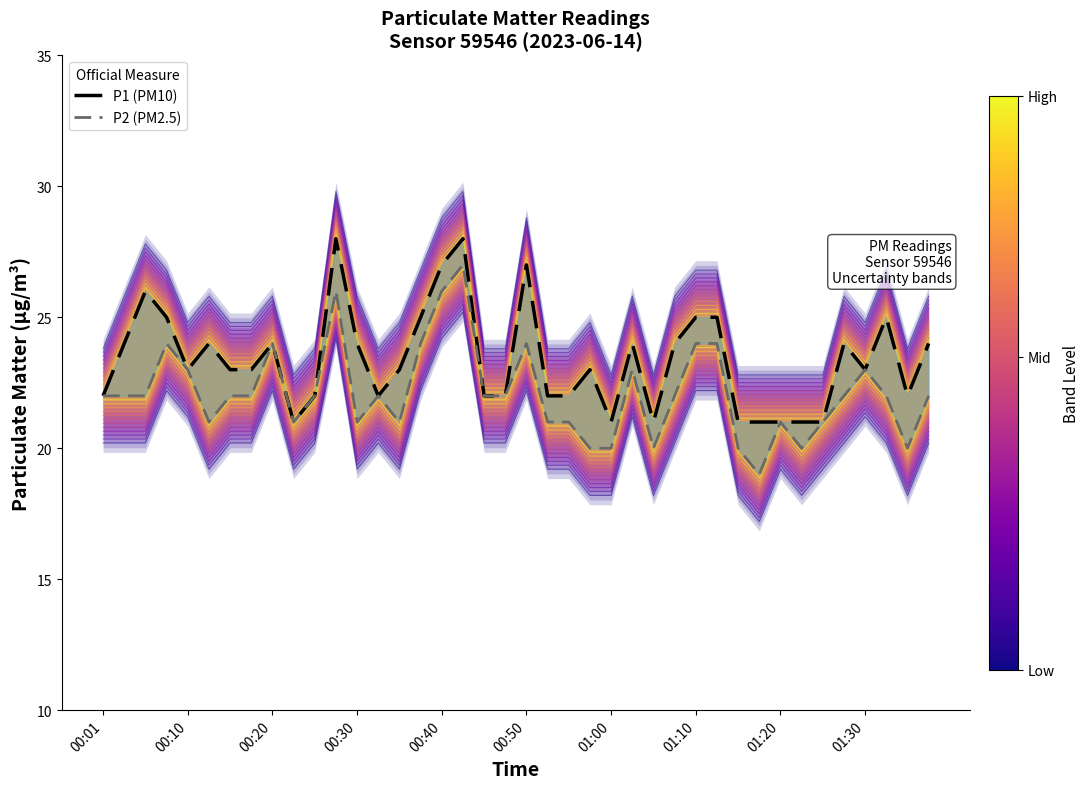

Count the number of categories in the chart.

40